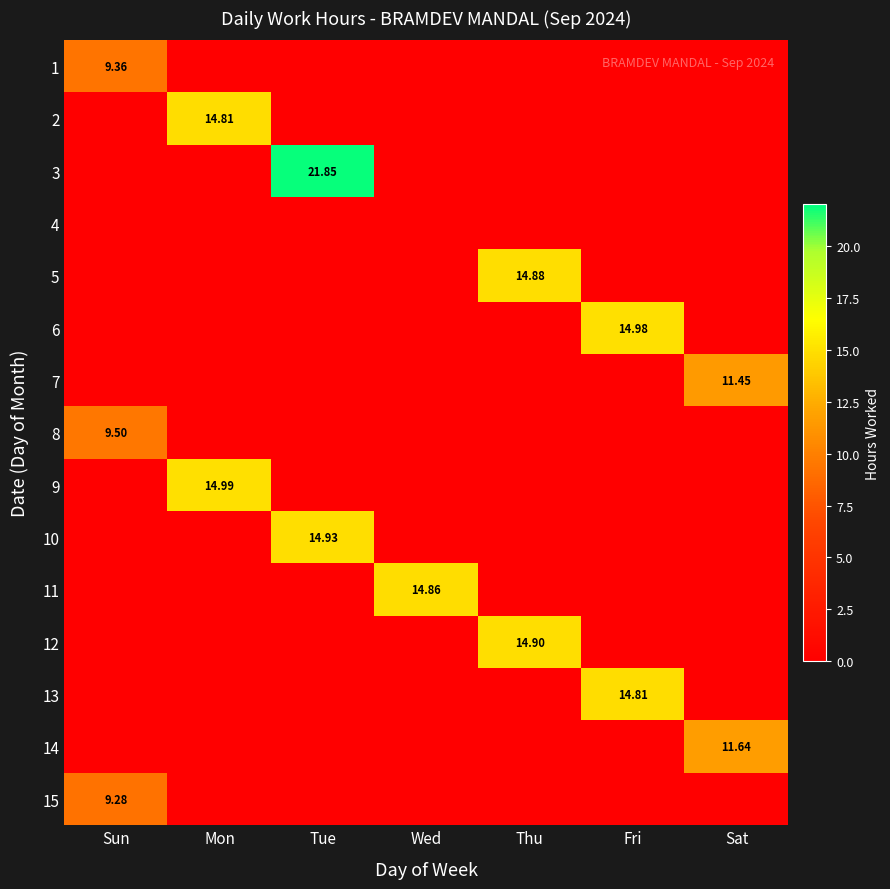

Is the value of 5 at Tue greater than the value of 2 at Tue?

No